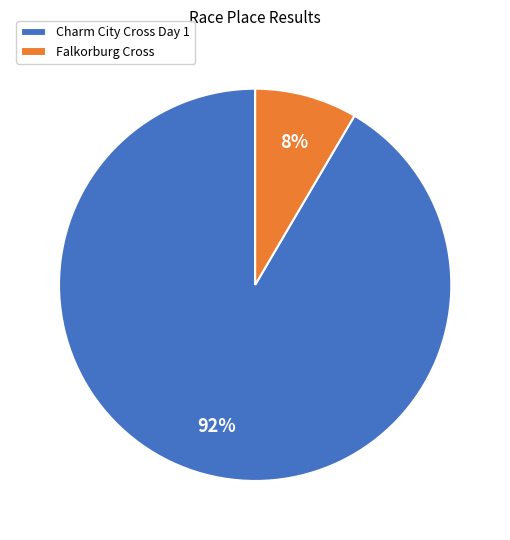

To the nearest percent, what percentage of the pie is Falkorburg Cross?

8%